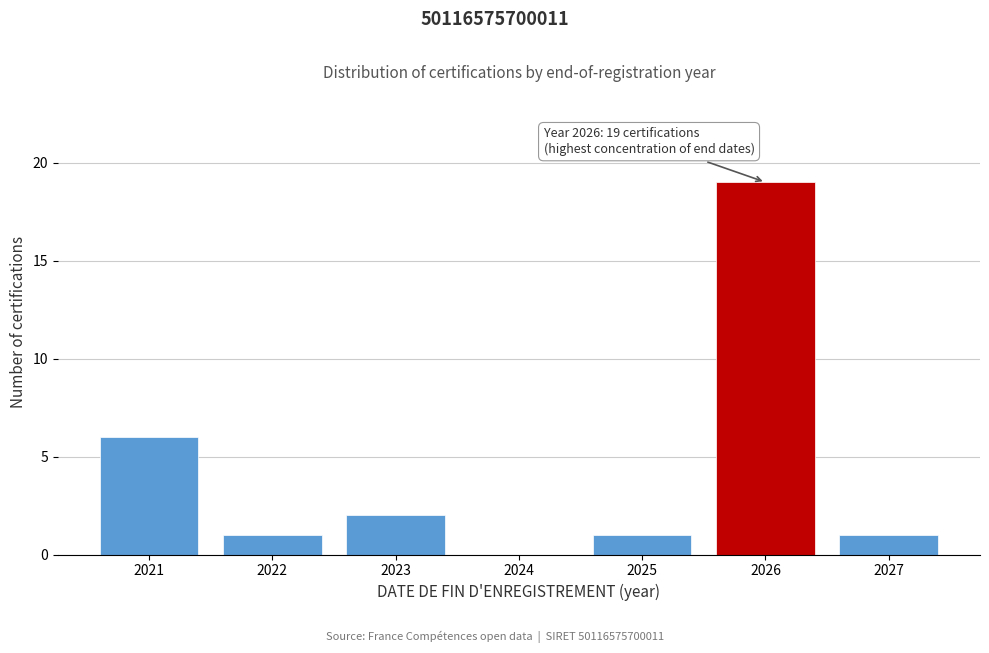

Reading left to right, transcribe all the data shown in this chart.

2021=6	2022=1	2023=2	2024=0	2025=1	2026=19	2027=1